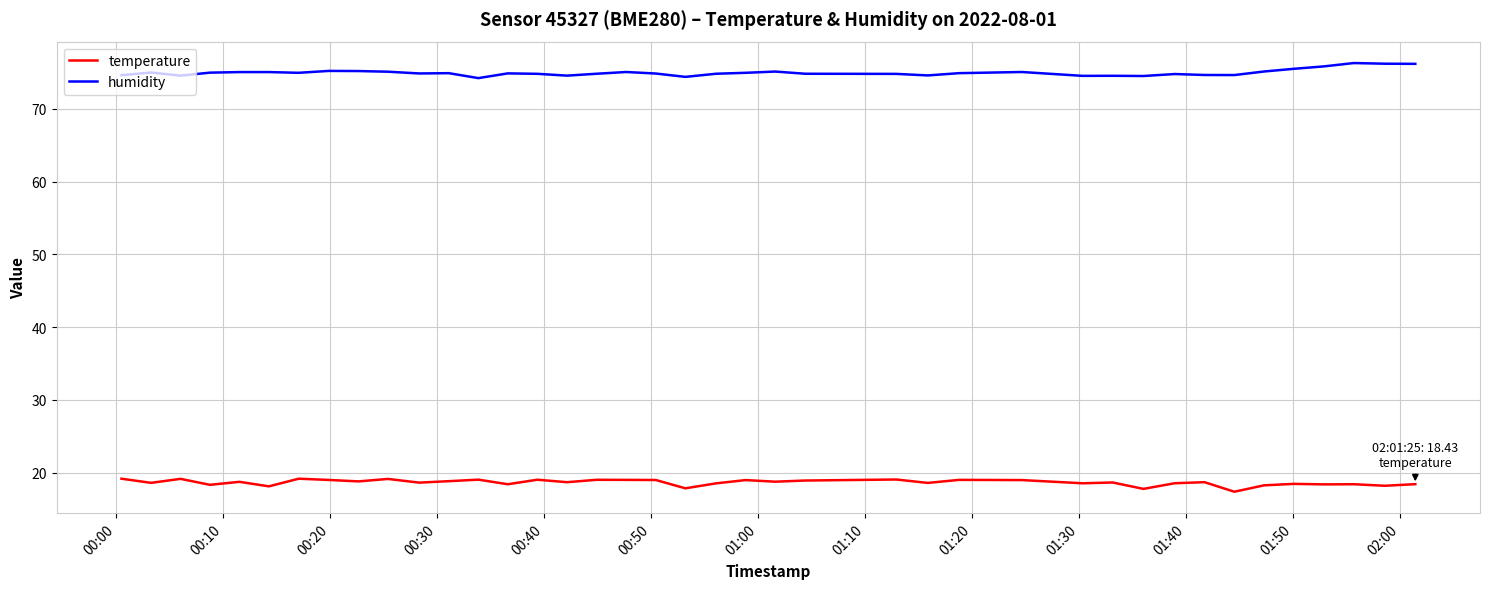

At how many categories does at least one series exceed 18?

40